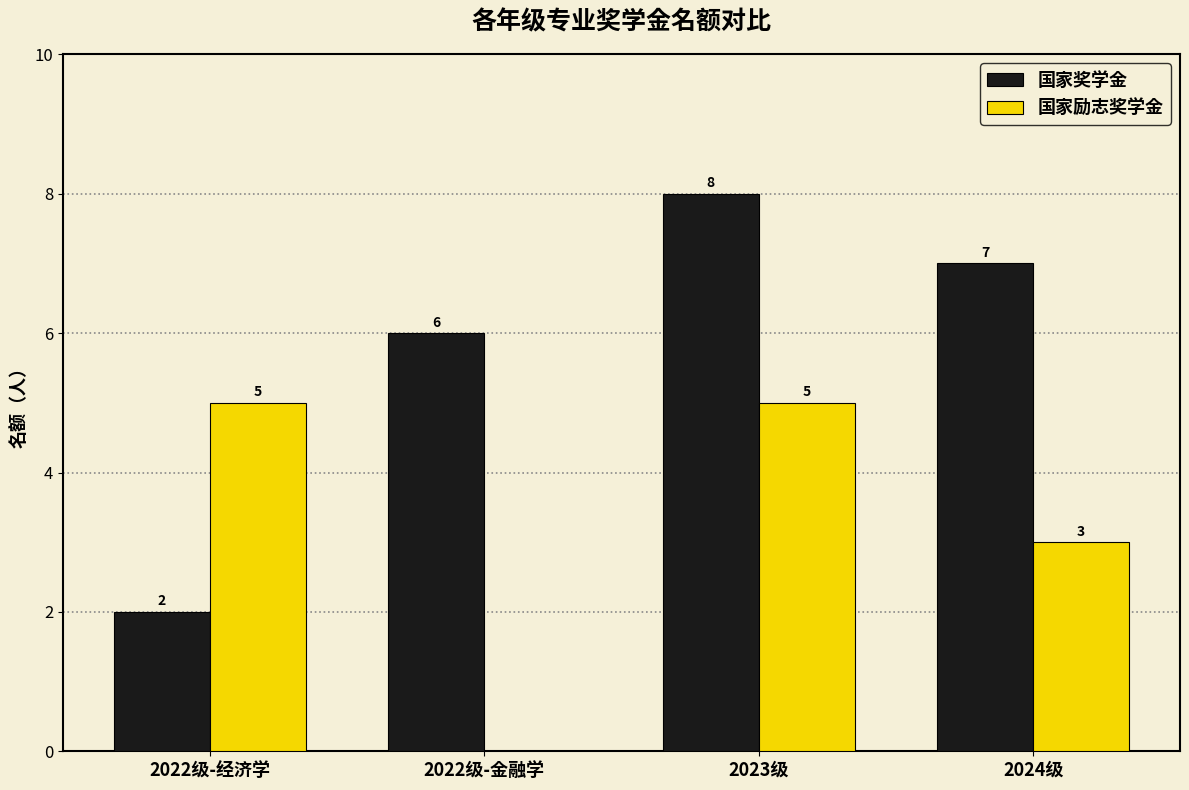

True or false: 国家励志奖学金 has a value of -2 at 2022级-金融学.

False